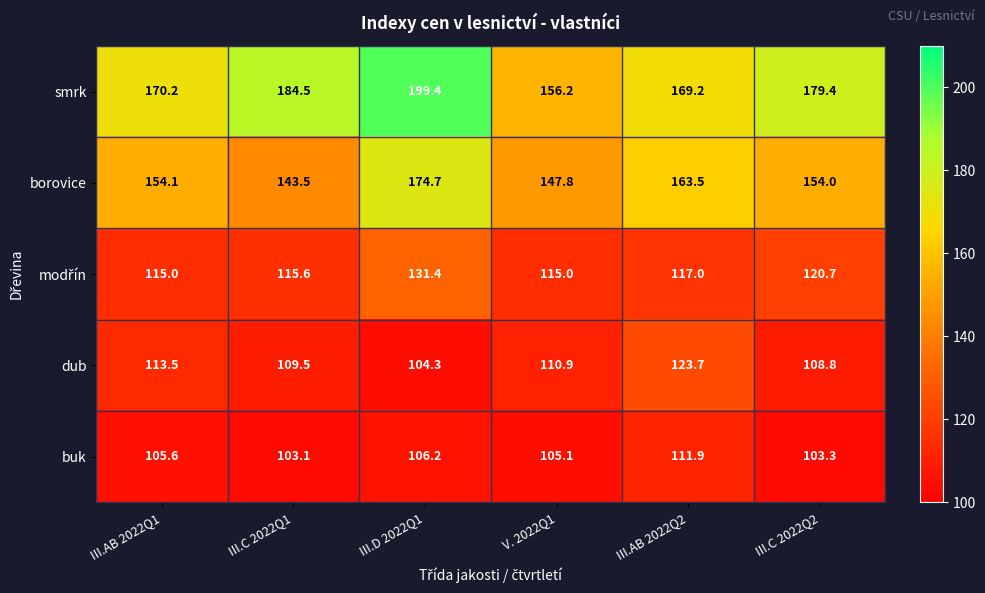

At how many categories does at least one series exceed 169?

5